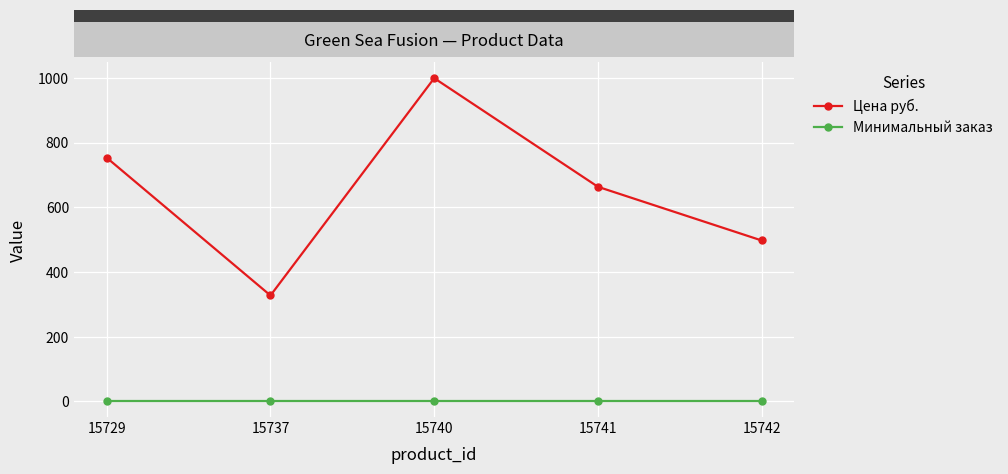

What is the total value across all series at 15740?

1000